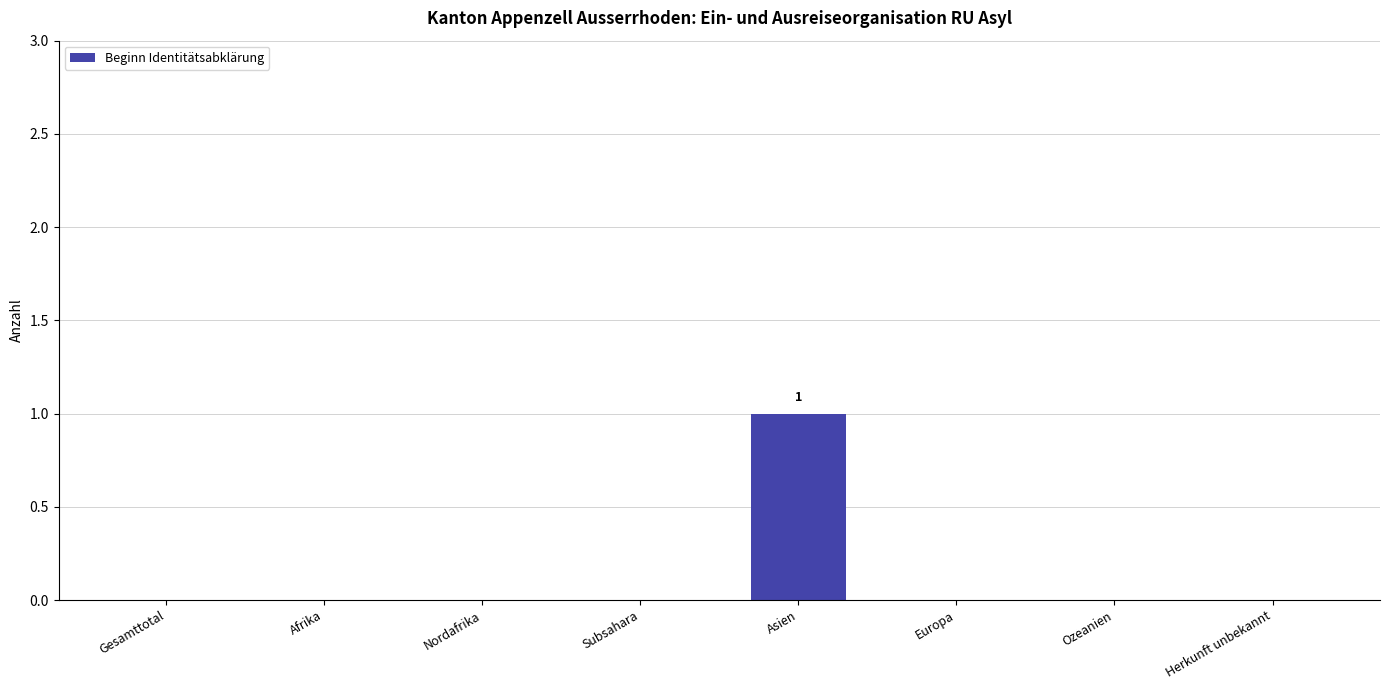

What is the sum of all values?

1